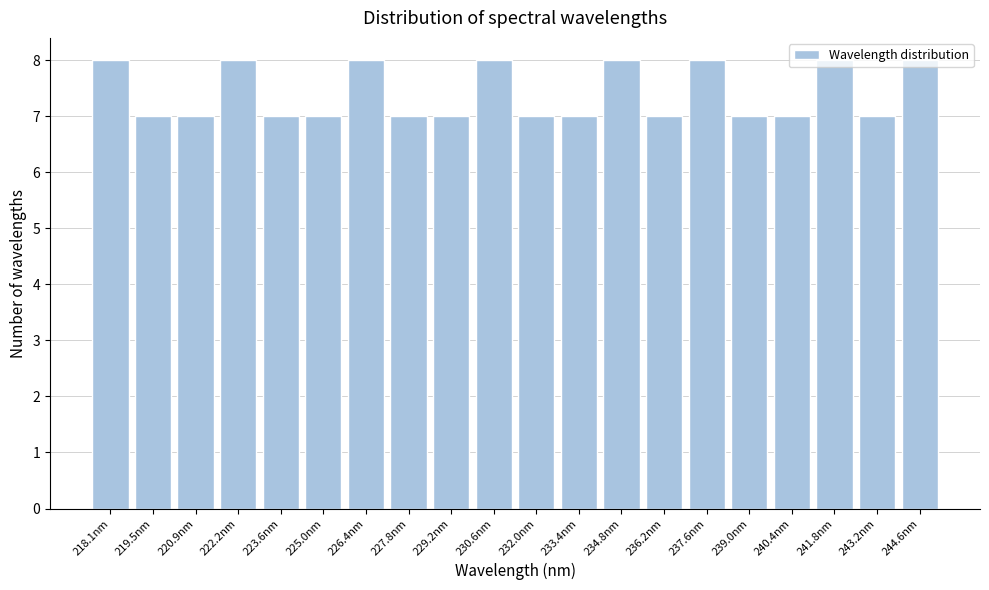

What is the smallest value displayed?

7